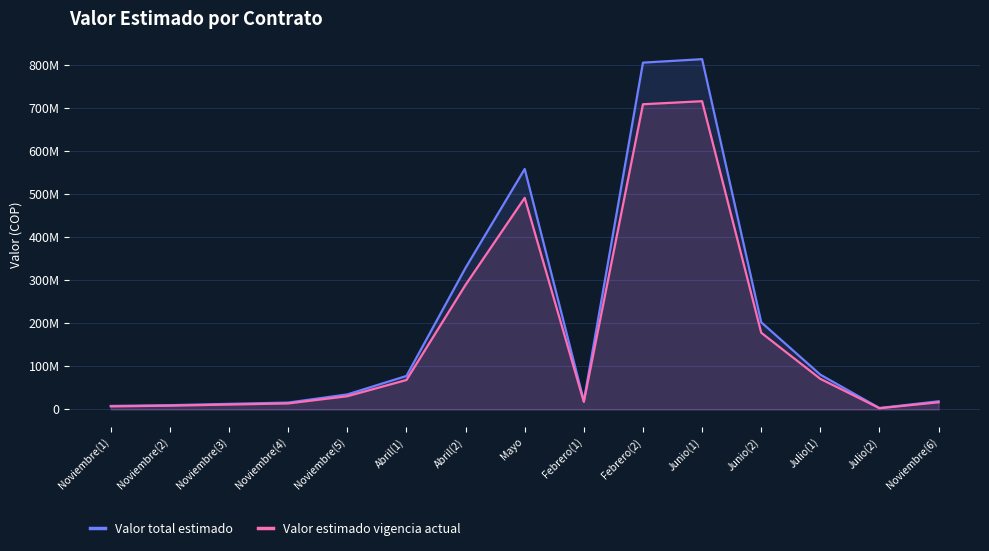

True or false: Valor total estimado and Valor estimado vigencia actual intersect in this chart.

False